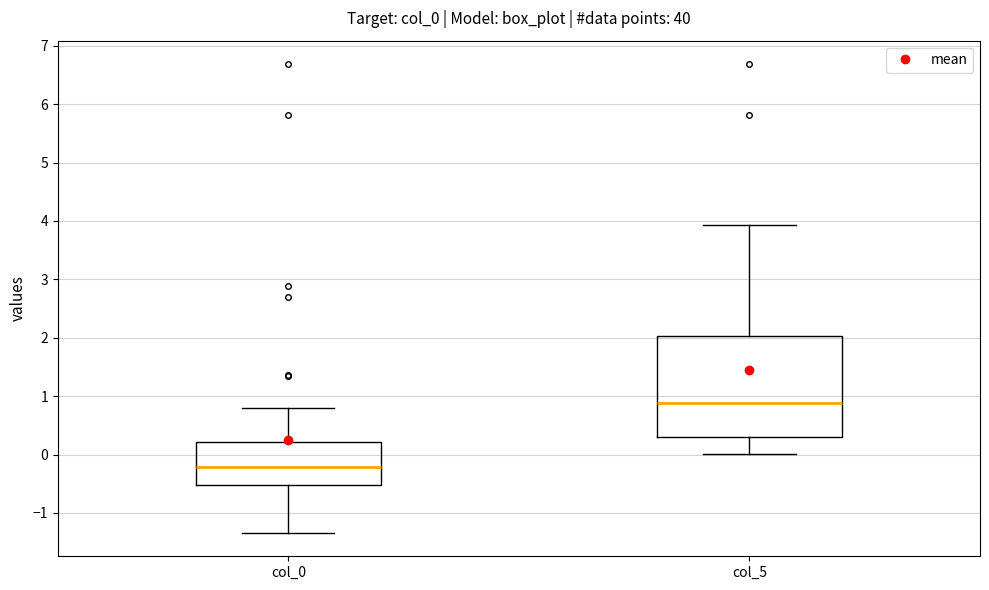

Comparing the boxes themselves (not the whiskers), which one is the tallest?

col_5